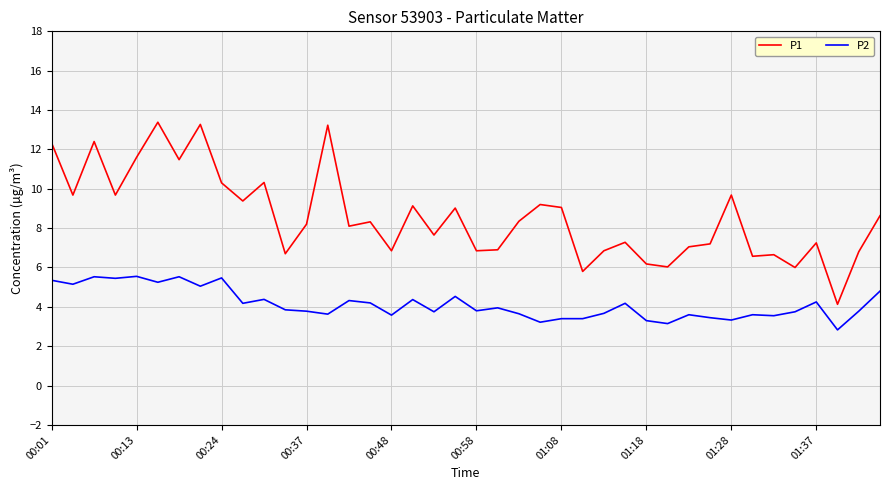

What is the sum of all P2 values?

165.6